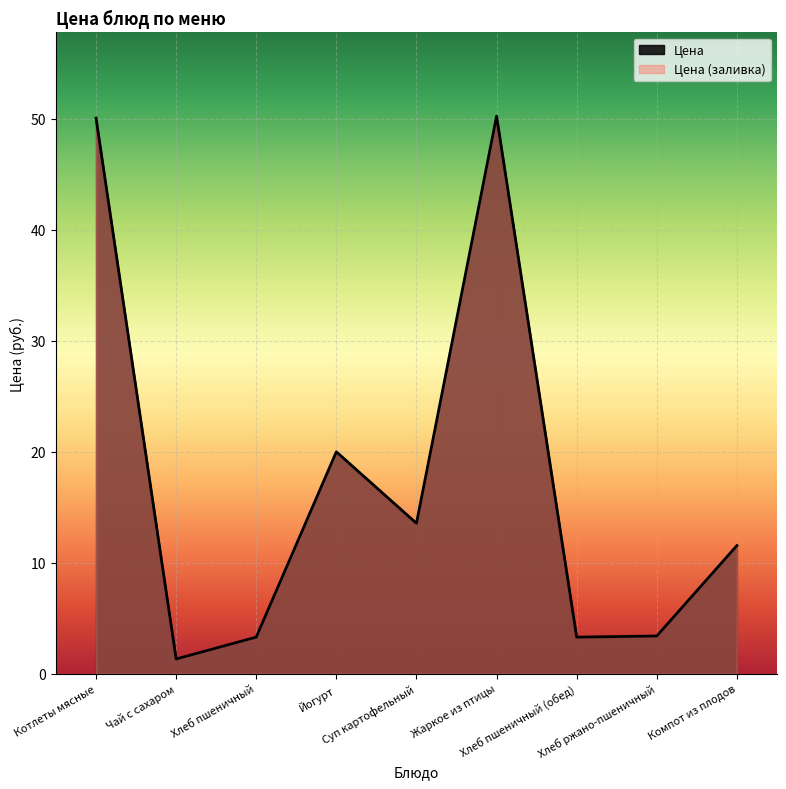

Reading left to right, transcribe all the data shown in this chart.

50.1	1.3	3.3	20.0	13.6	50.2	3.3	3.4	11.6